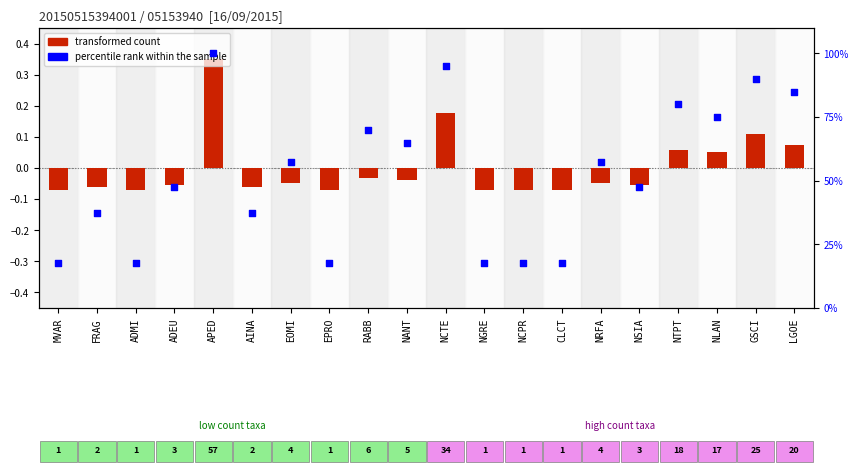

Which series has the largest total across all categories?

percentile rank within the sample